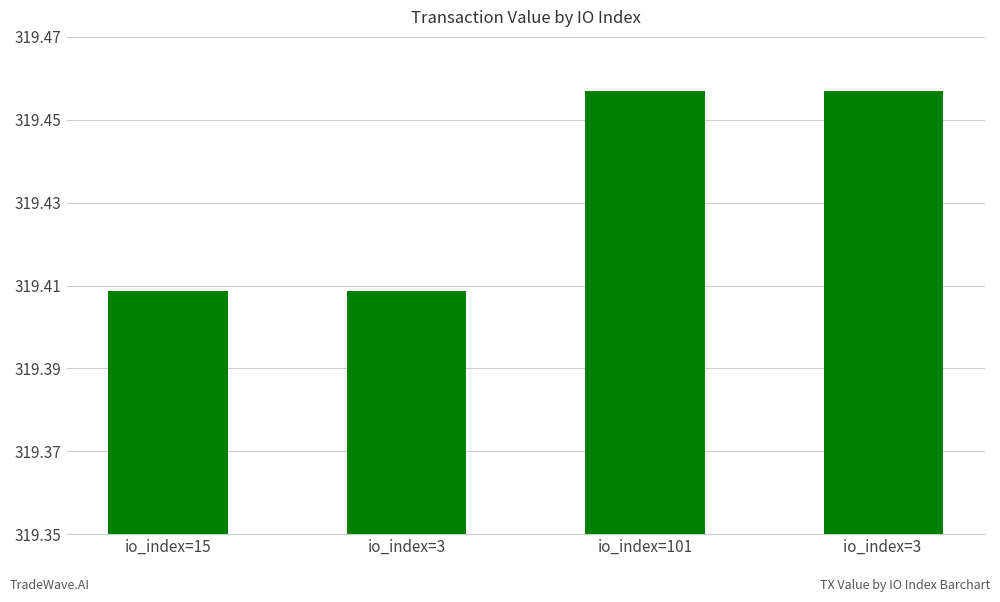

Count the values in the range 319 to 320.

4